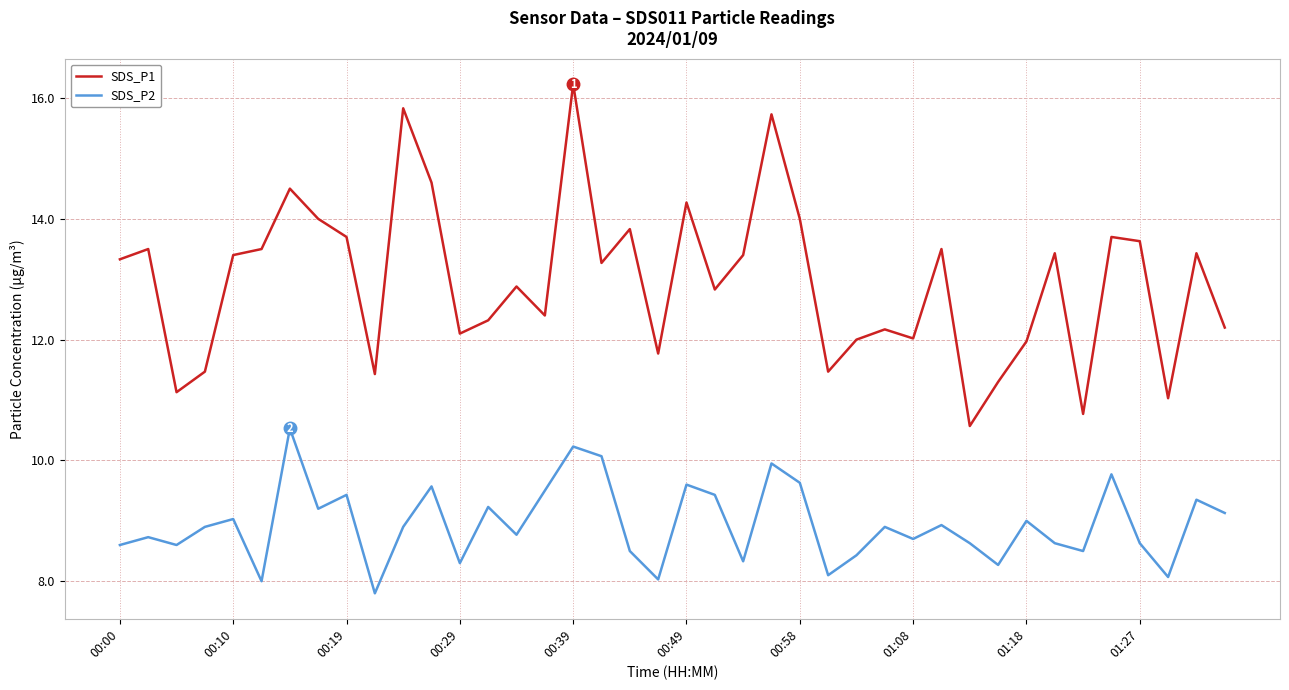

Which series has the widest spread of values?

SDS_P1